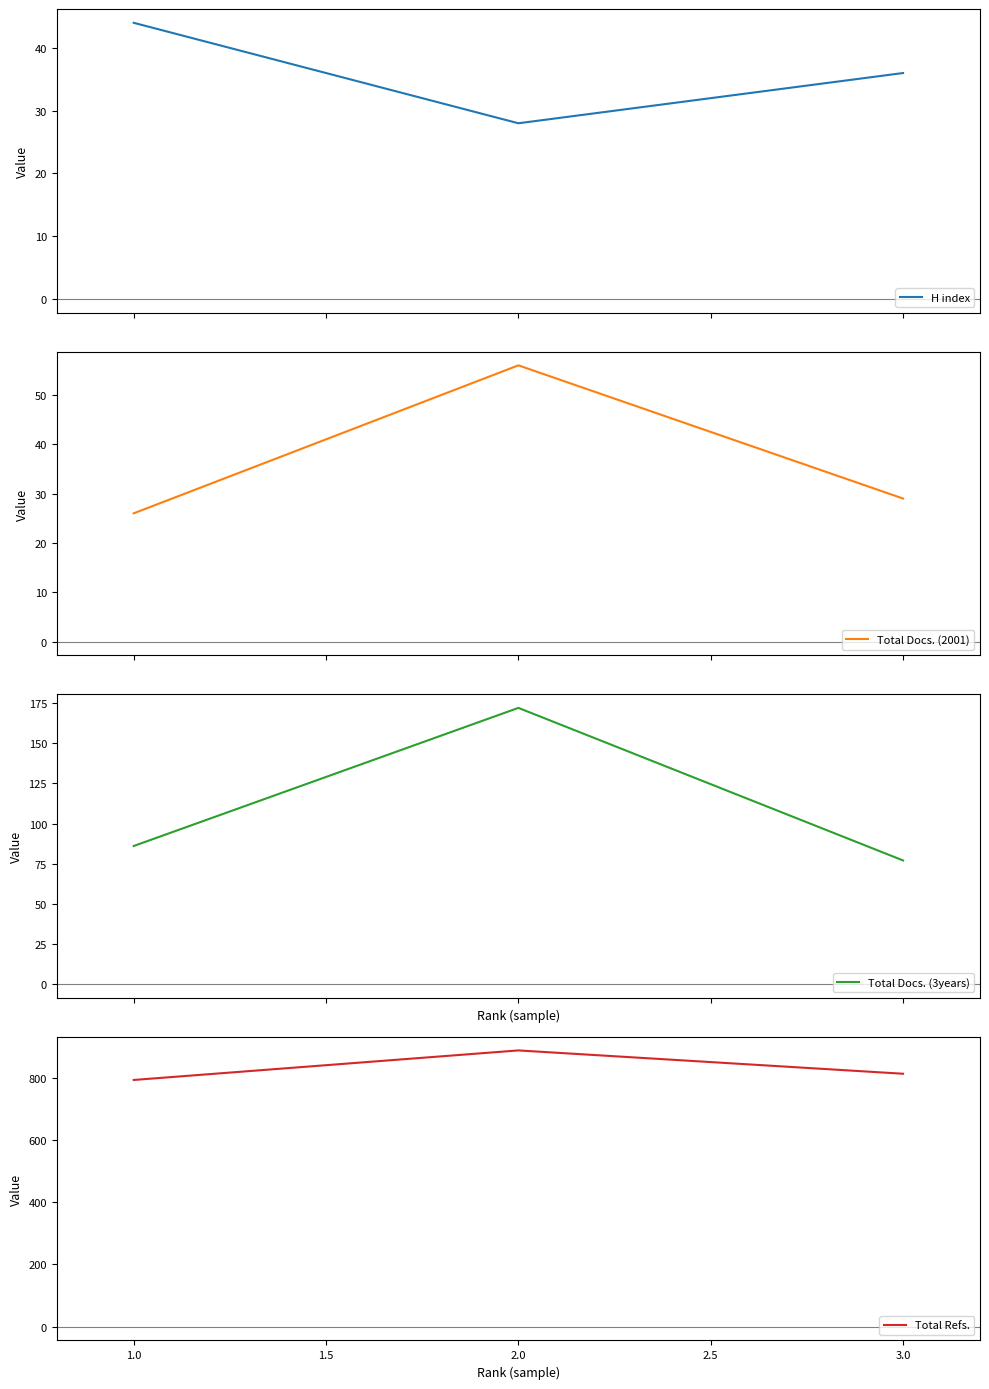

How many H index values are between 28 and 44?

3